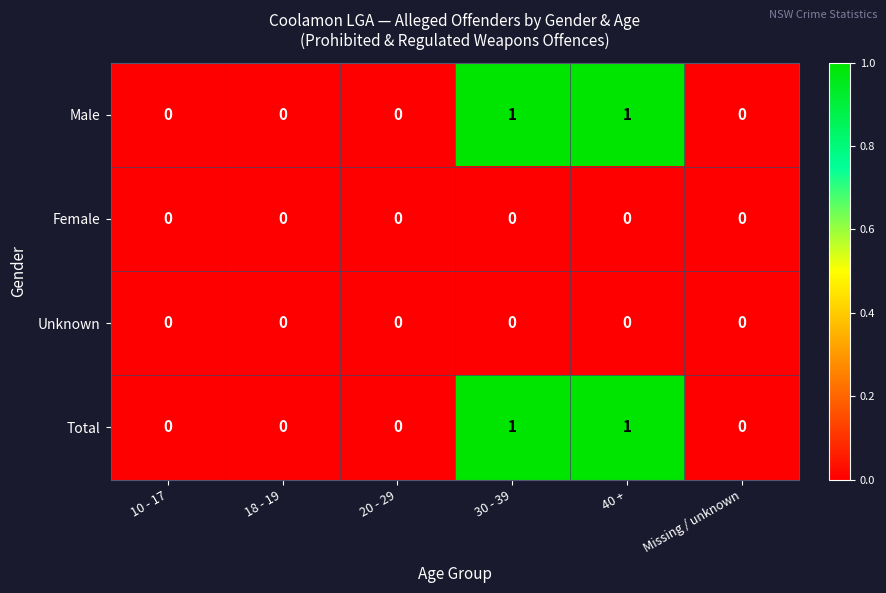

Is it true that Male equals 0 at 30 - 39?

False